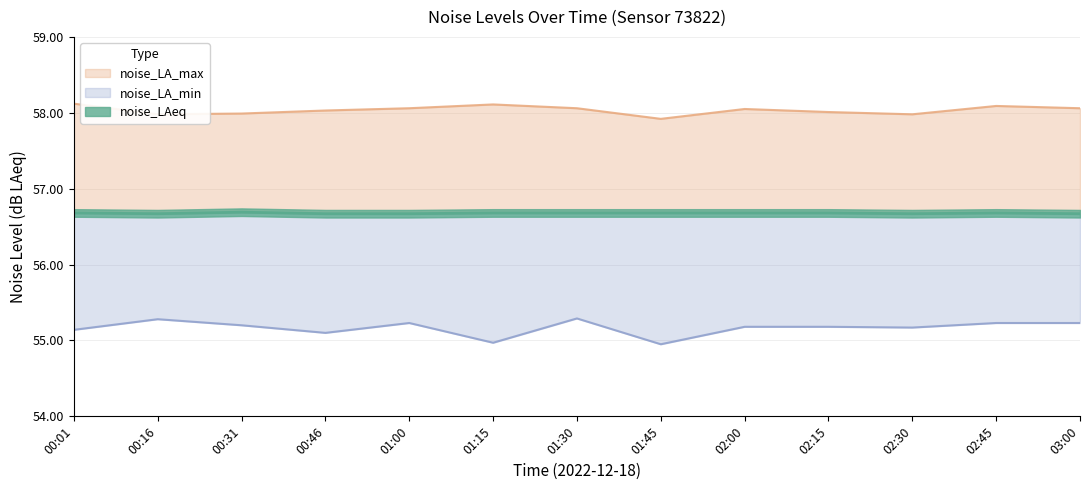

Which series changed the most between 01:15 and 02:45?

noise_LA_min